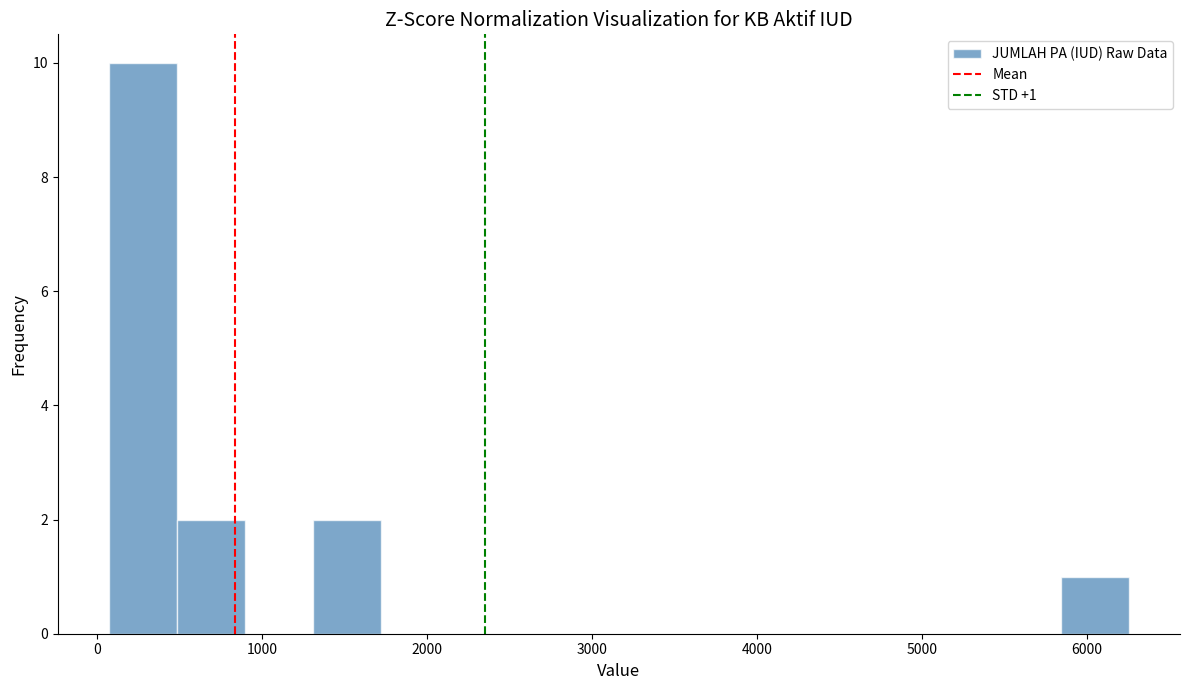

Over which range of the x-axis is the bar tallest?

100 to 500